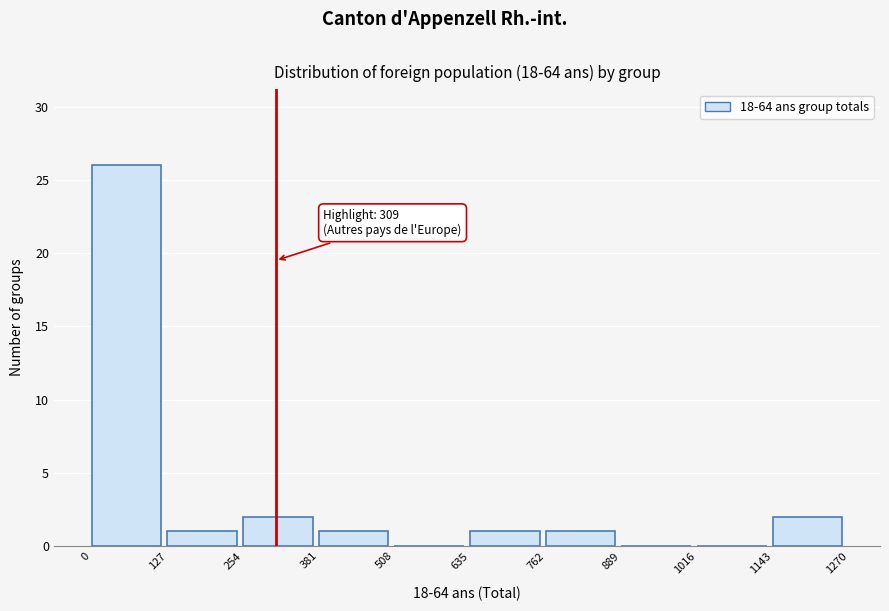

Which range on the x-axis has the tallest bar?

0 to 127